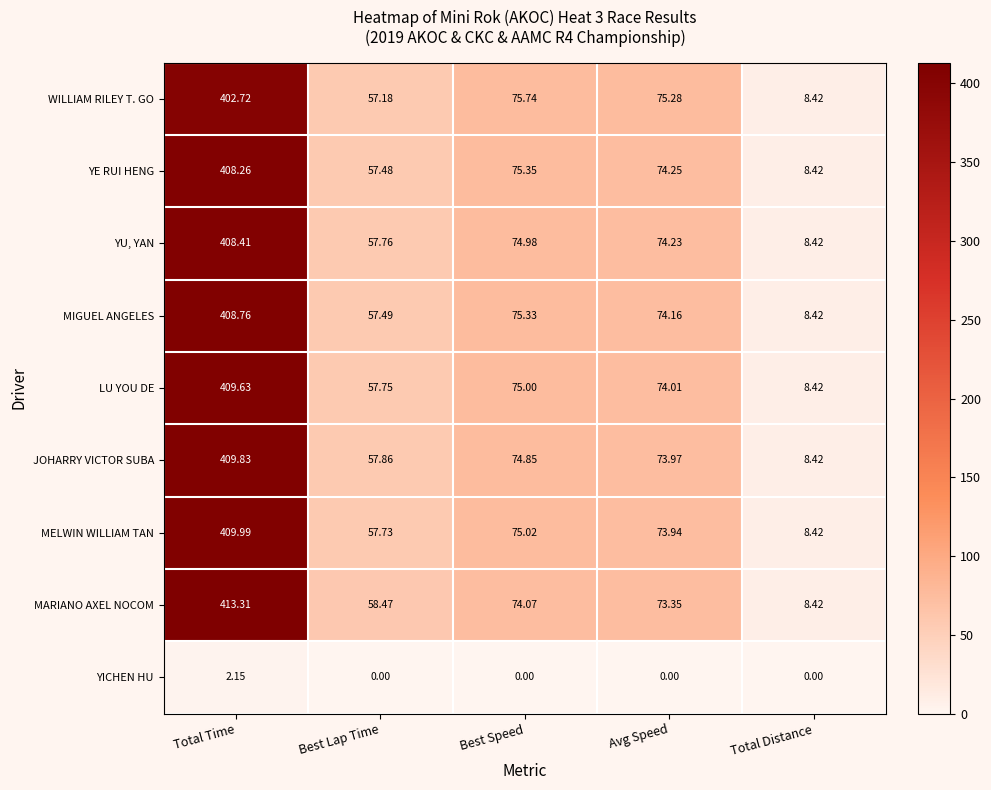

At which label does WILLIAM RILEY T. GO first exceed 75?

Total Time